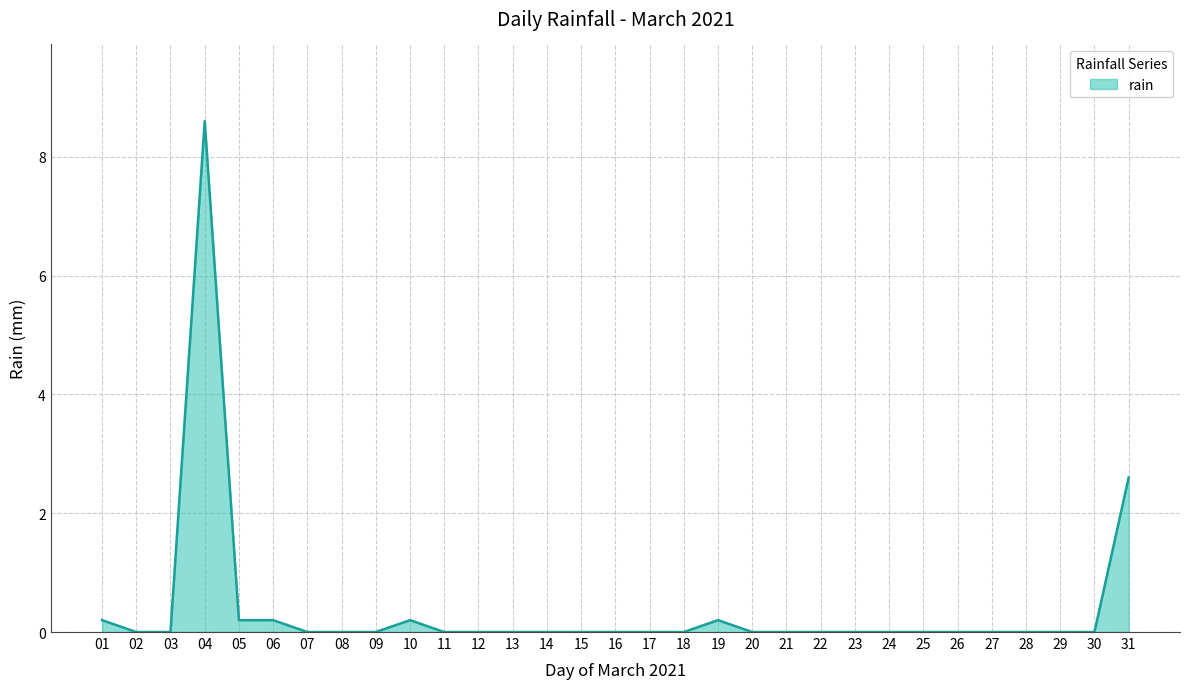

Is it true that the value at 13 is 4.3?

False